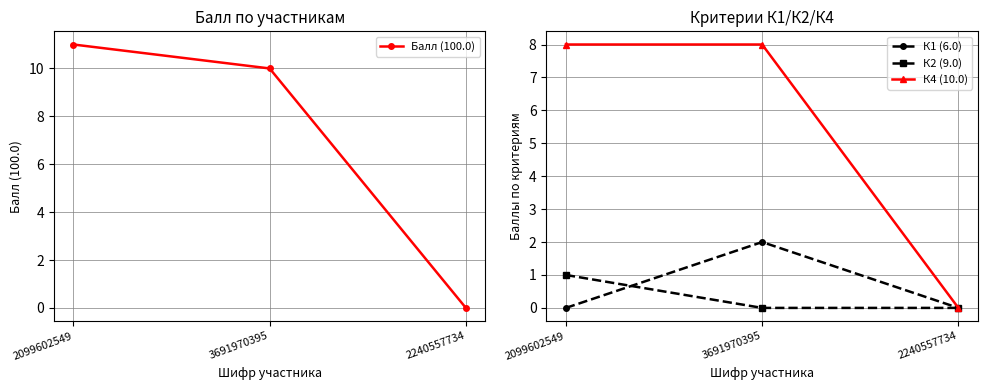

Is the value of К2 (9.0) at 3691970395 greater than the value of К4 (10.0) at 2099602549?

No